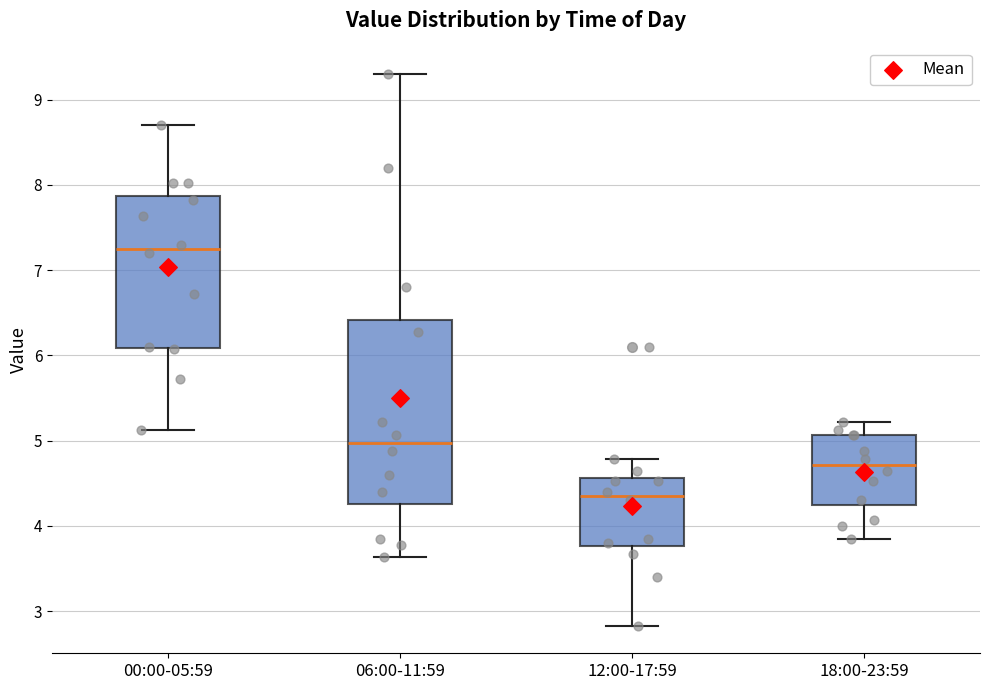

Reading left to right, read every box against the y-axis: the position of its median line, the range the box covers, and the ends of its whiskers. The values are not printed on the chart, so give them approximately, as read against the axis.

00:00-05:59: median 7.3, box 6.1 to 7.9, whiskers 5.1 to 8.7
06:00-11:59: median 5.0, box 4.3 to 6.4, whiskers 3.6 to 9.3
12:00-17:59: median 4.4, box 3.8 to 4.6, whiskers 2.8 to 4.8
18:00-23:59: median 4.7, box 4.2 to 5.1, whiskers 3.9 to 5.2